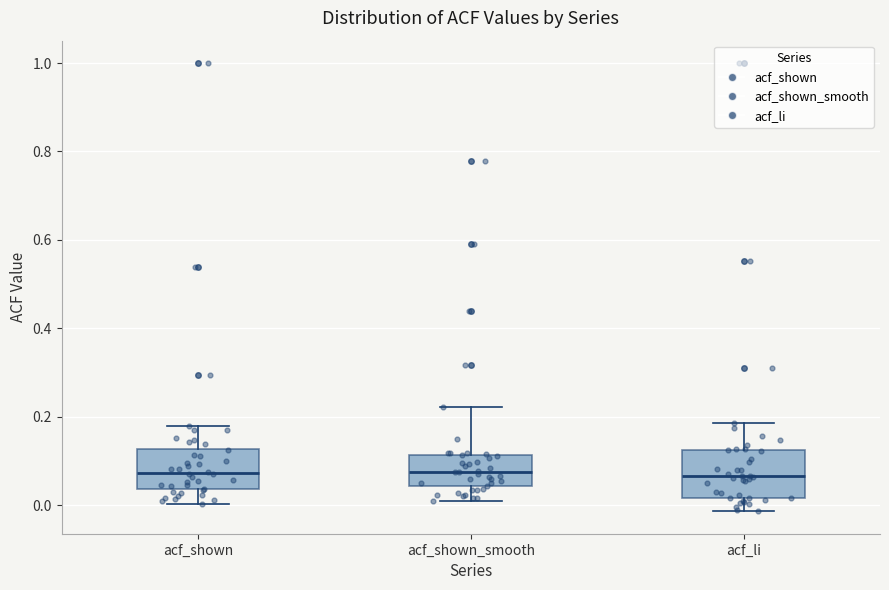

Reading left to right, read every box against the y-axis: the position of its median line, the range the box covers, and the ends of its whiskers. The values are not printed on the chart, so give them approximately, as read against the axis.

acf_shown: median 0.08, box 0.04 to 0.12, whiskers 0.00 to 0.18
acf_shown_smooth: median 0.08, box 0.04 to 0.12, whiskers 0.02 to 0.22
acf_li: median 0.06, box 0.02 to 0.12, whiskers -0.02 to 0.18